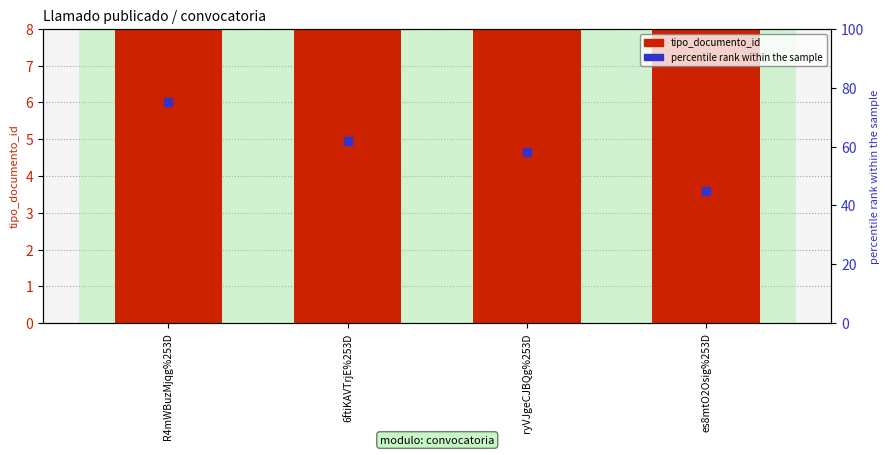

Which series has the largest Y range (max minus min)?

percentile rank within the sample